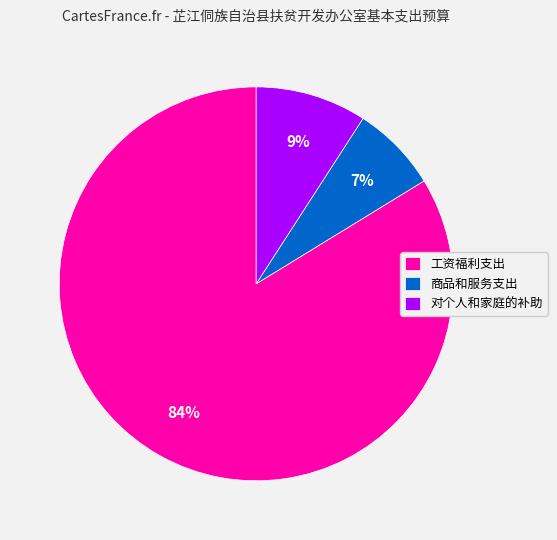

Do 商品和服务支出 and 对个人和家庭的补助 together represent more than half of the pie?

No